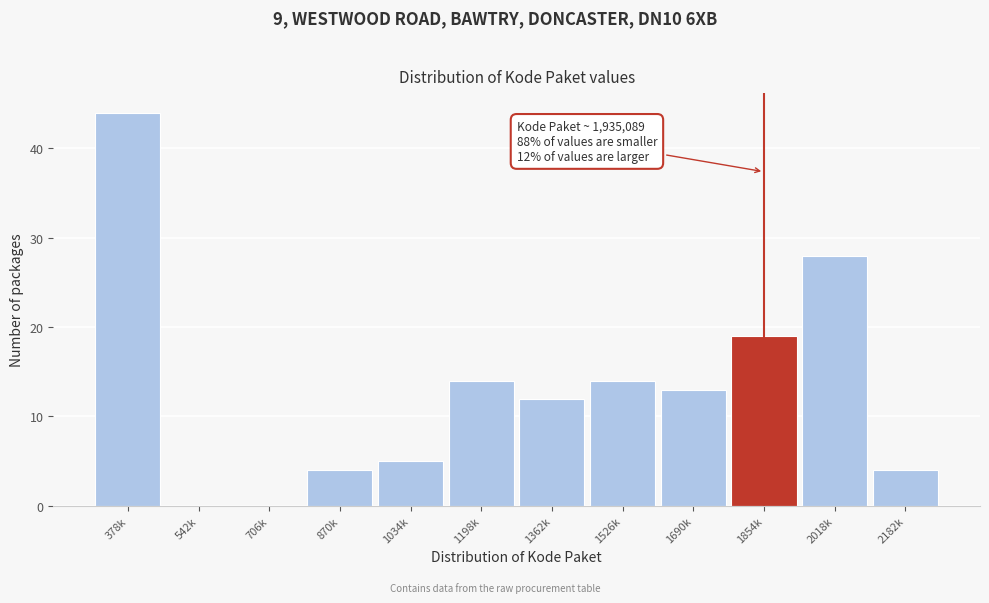

Reading left to right, what are all the values shown in this chart?

378k=44	542k=0	706k=0	870k=4	1034k=5	1198k=14	1362k=12	1526k=14	1690k=13	1854k=19	2018k=28	2182k=4